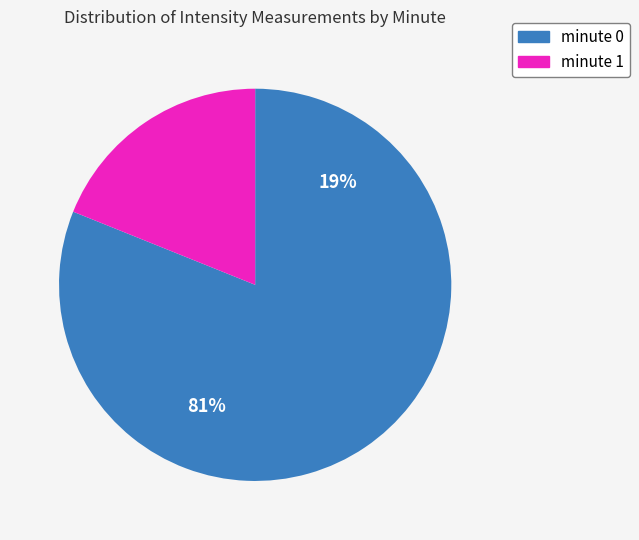

The 32 slice represents 11% of the pie. True or false?

False